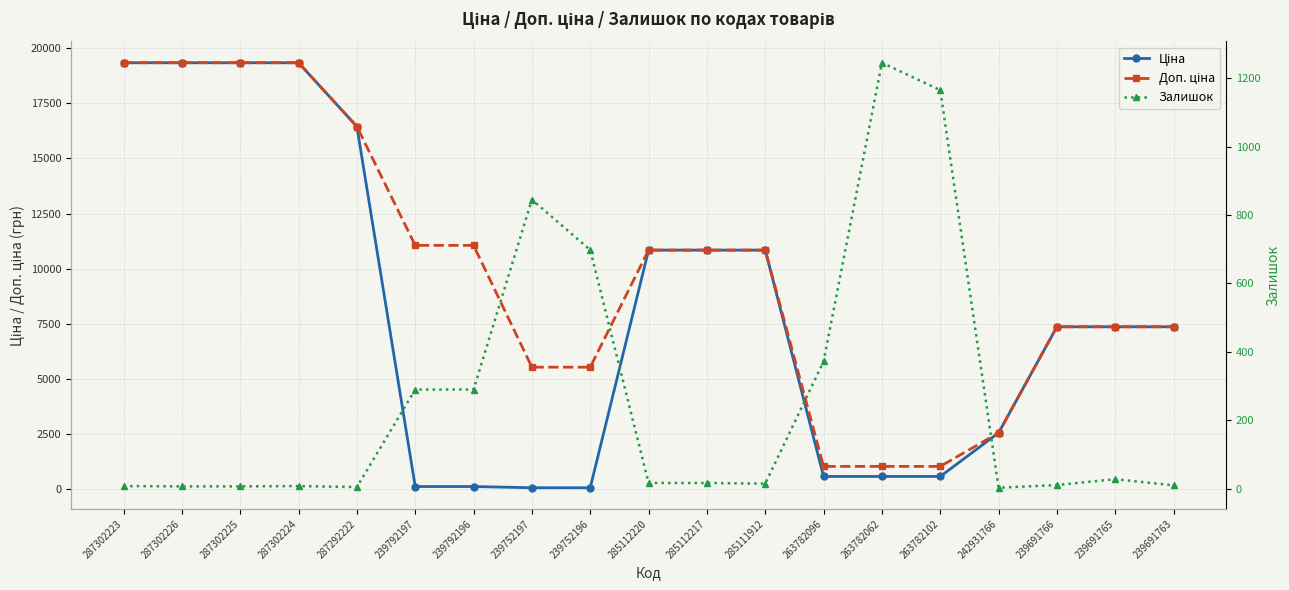

Reading right to left, extract all data points from this chart.

Ціна: 239691763=7360.2	239691765=7360.2	239691766=7360.2	242931766=2545.8	263782102=567.7	263782062=567.7	263782096=567.7	285111912=10840.1	285112217=10840.1	285112220=10840.1	239752196=55.3	239752197=55.3	239792196=110.5	239792197=110.5	287292222=16448.2	287302224=19343.1	287302225=19343.1	287302226=19343.1	287302223=19343.1
Доп. ціна: 239691763=7360.2	239691765=7360.2	239691766=7360.2	242931766=2546.0	263782102=1024.5	263782062=1024.5	263782096=1024.5	285111912=10840.1	285112217=10840.1	285112220=10840.1	239752196=5528.0	239752197=5528.0	239792196=11055.0	239792197=11055.0	287292222=16448.2	287302224=19343.1	287302225=19343.1	287302226=19343.1	287302223=19343.1
Залишок: 239691763=10.0	239691765=28.0	239691766=11.0	242931766=3.0	263782102=1165.0	263782062=1245.0	263782096=372.0	285111912=15.0	285112217=17.0	285112220=17.0	239752196=698.0	239752197=845.0	239792196=290.0	239792197=290.0	287292222=5.0	287302224=8.0	287302225=7.0	287302226=7.0	287302223=8.0